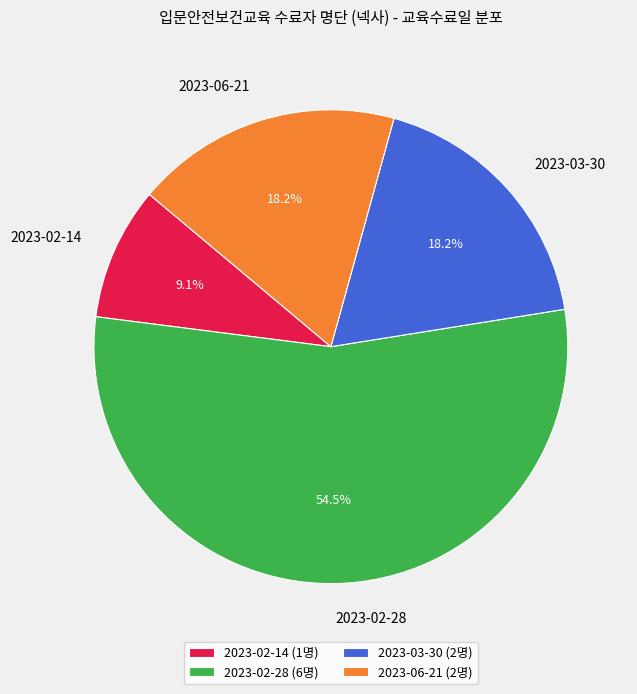

What is the largest slice in the pie chart?

2023-02-28